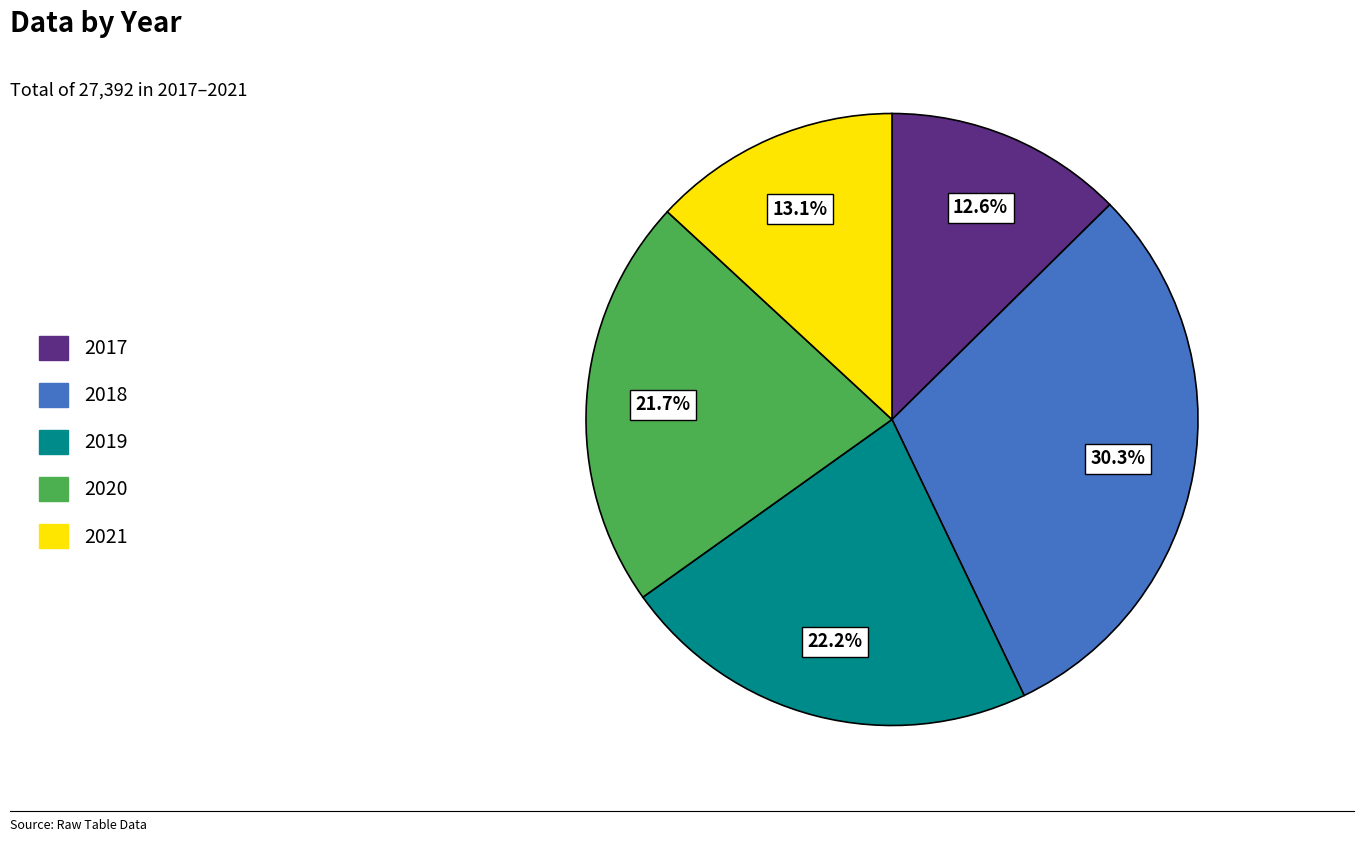

To the nearest percent, what is the difference between the largest and smallest slice percentages?

18%